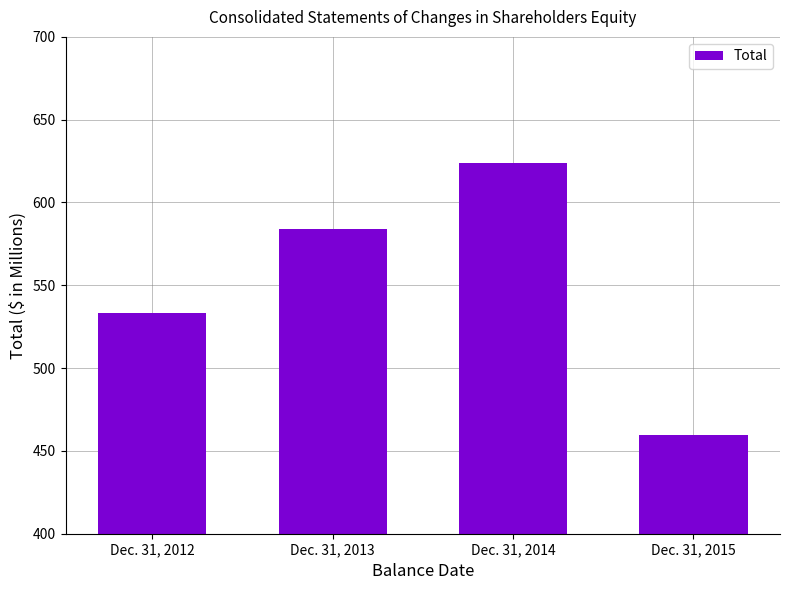

What is the value of the 2nd bar from the left?

583.9